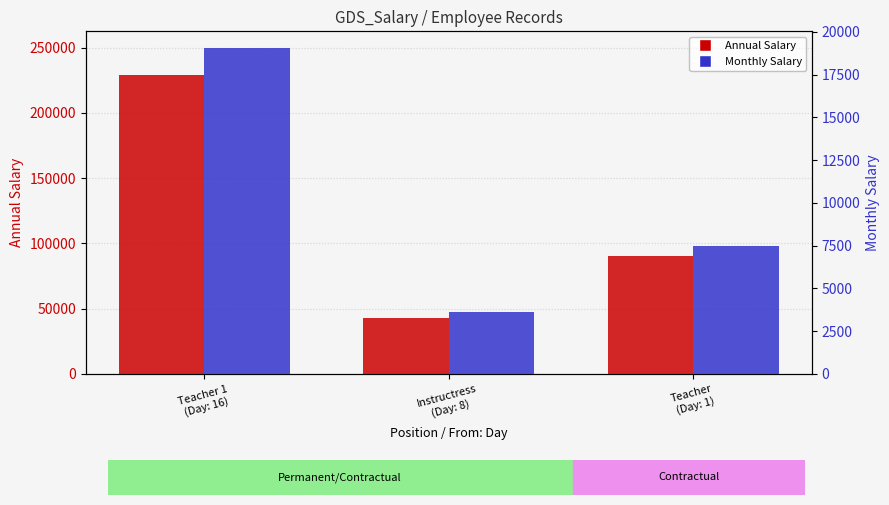

Which category has the highest value across all series?

Teacher 1
(Day: 16)